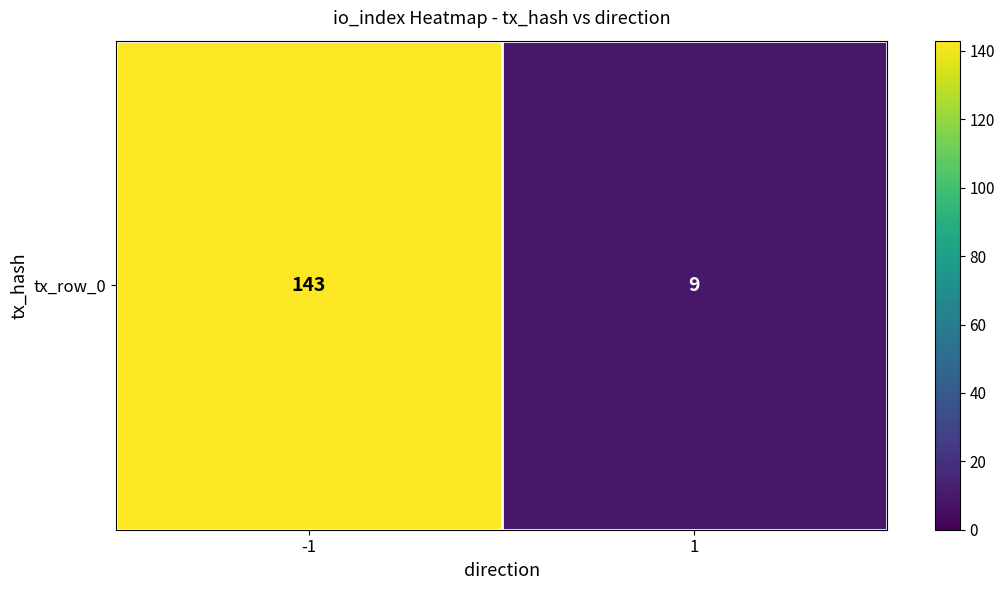

What is the minimum value shown in the chart?

9